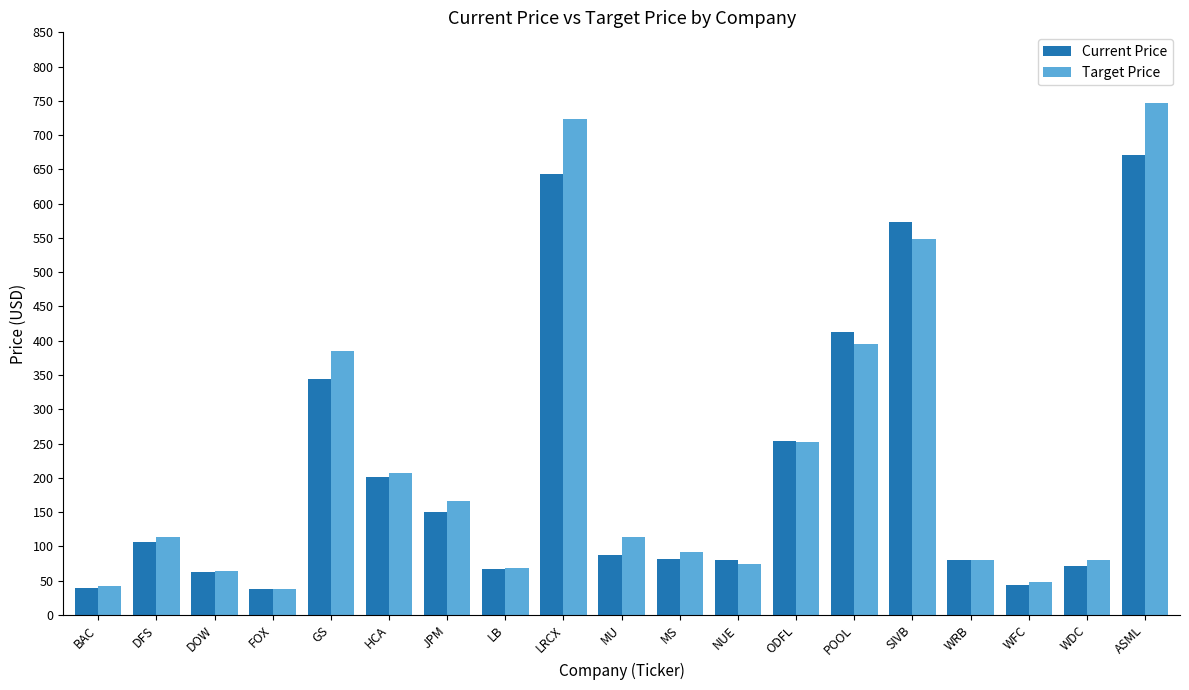

What is the value of the Target Price bar at the 13th from the left?

252.5